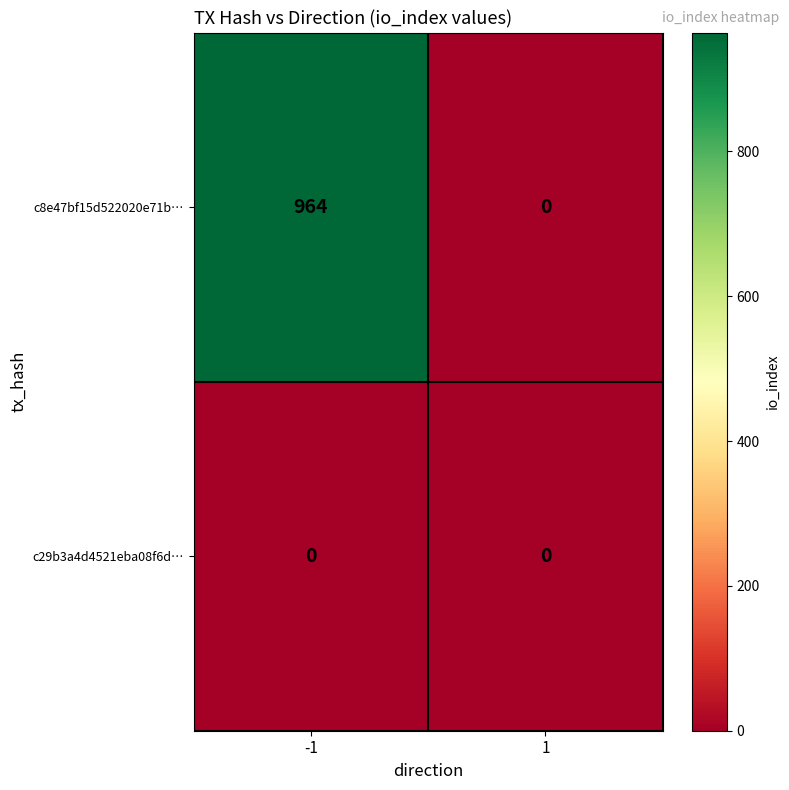

Reading left to right, transcribe all the data shown in this chart.

c8e47bf15d522020e71b…: -1=964	1=0
c29b3a4d4521eba08f6d…: -1=0	1=0